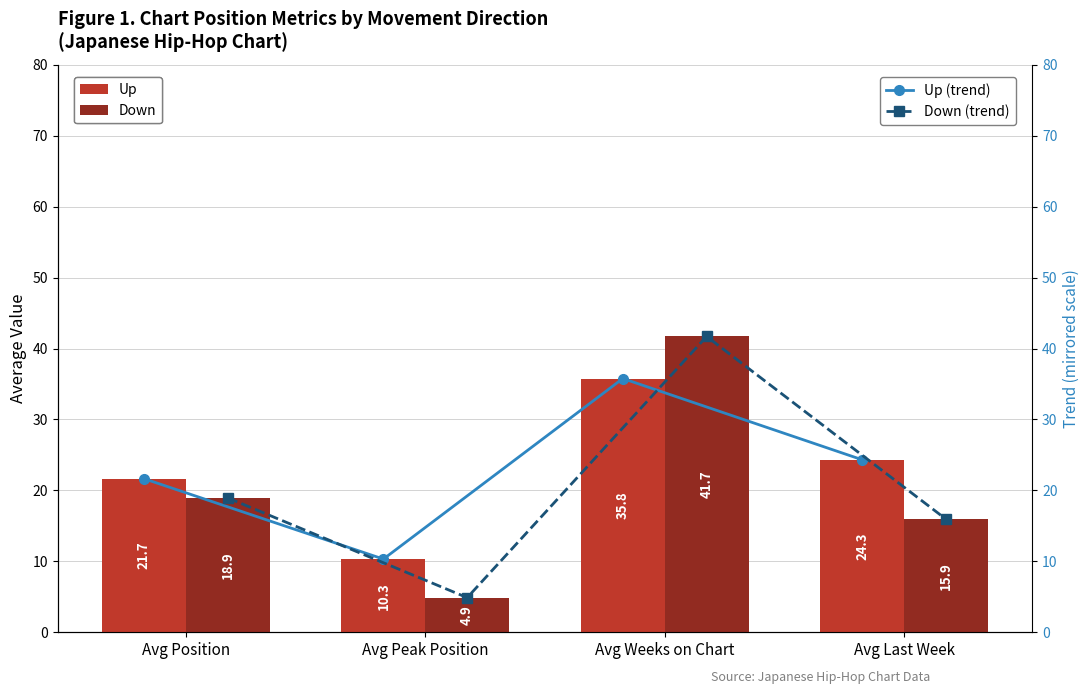

The value of Down at Avg Position is 18.9. True or false?

True